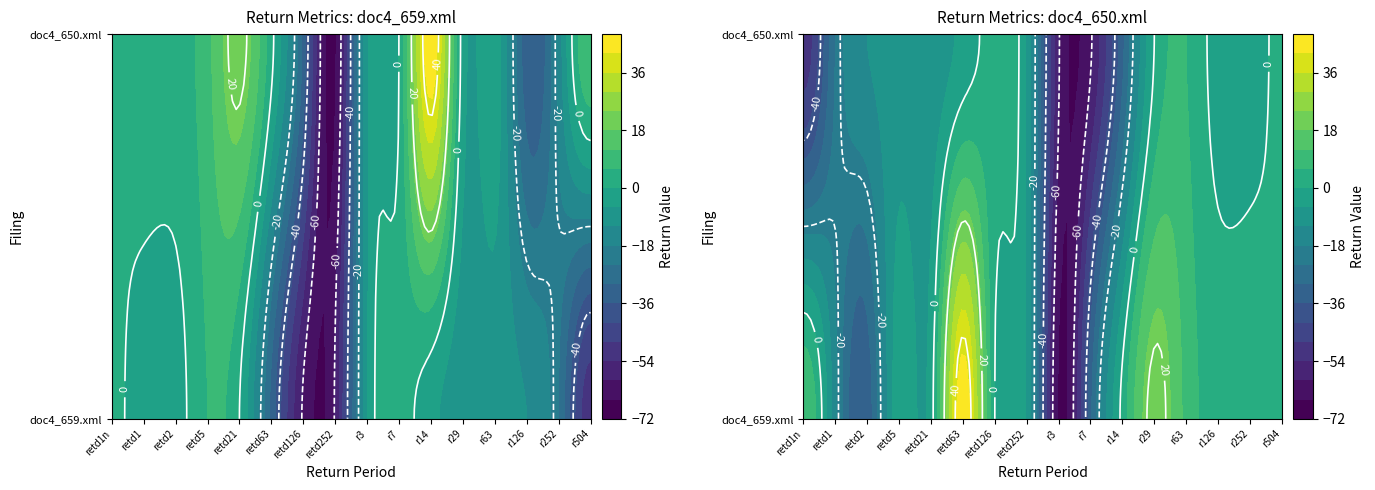

List the series in order of their peak value, highest first.

doc4_650.xml, doc4_659.xml